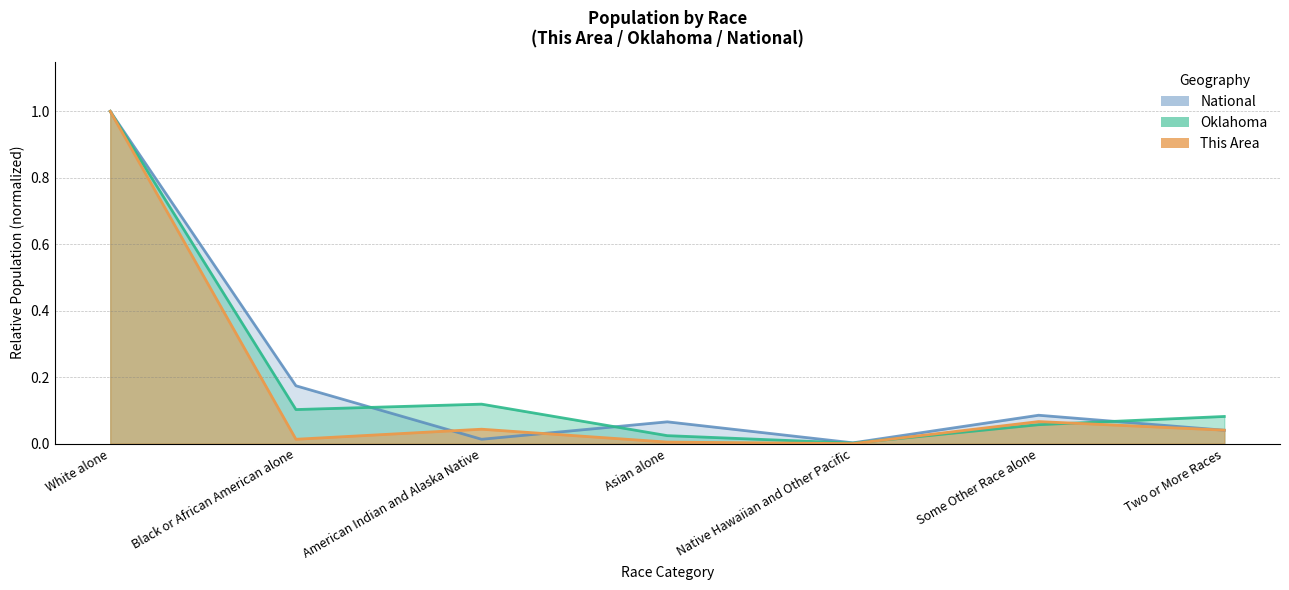

How many interior local valleys does the This Area series have?

2